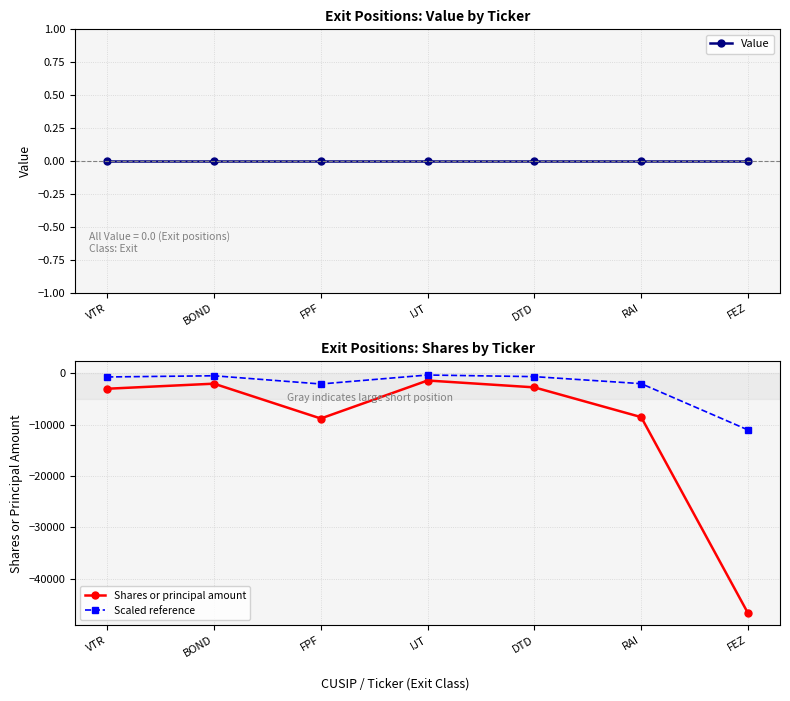

The Shares or principal amount series shows -8528.0 at RAI. True or false?

True